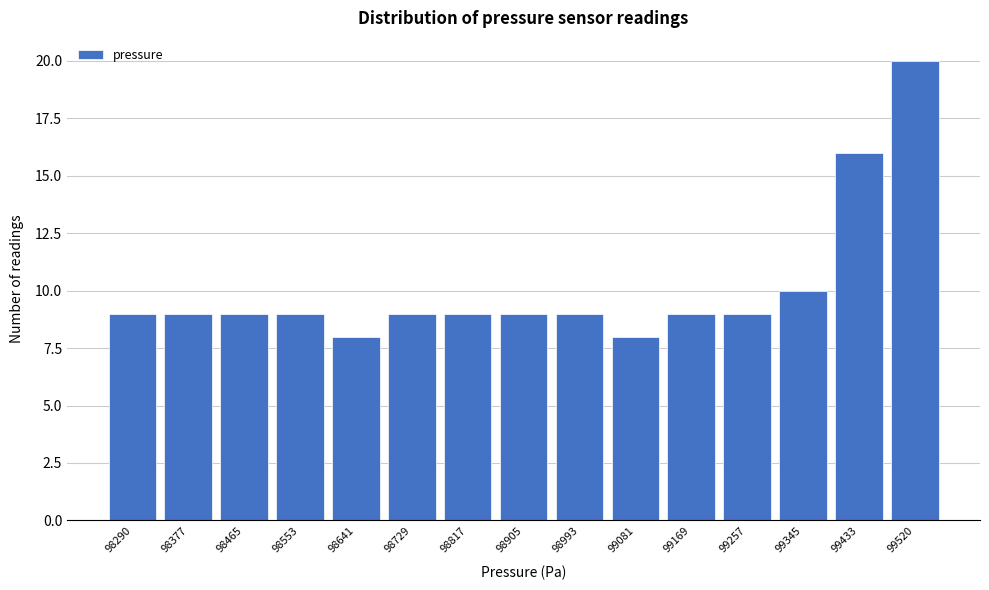

Reading left to right, what are all the values shown in this chart?

98290=9	98377=9	98465=9	98553=9	98641=8	98729=9	98817=9	98905=9	98993=9	99081=8	99169=9	99257=9	99345=10	99433=16	99520=20